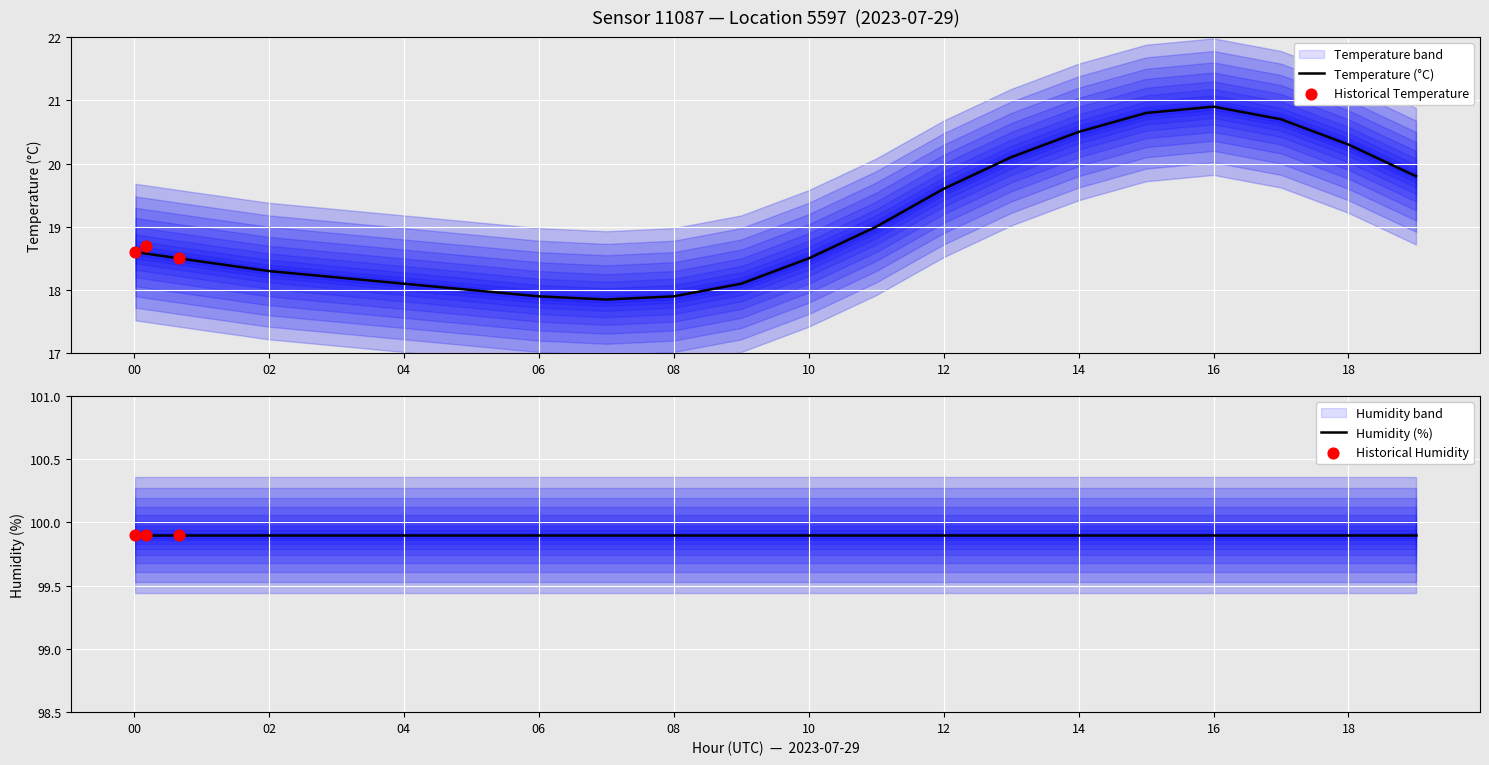

Approximately how many times larger is the value at 07:00 compared to 15:00?

0.9